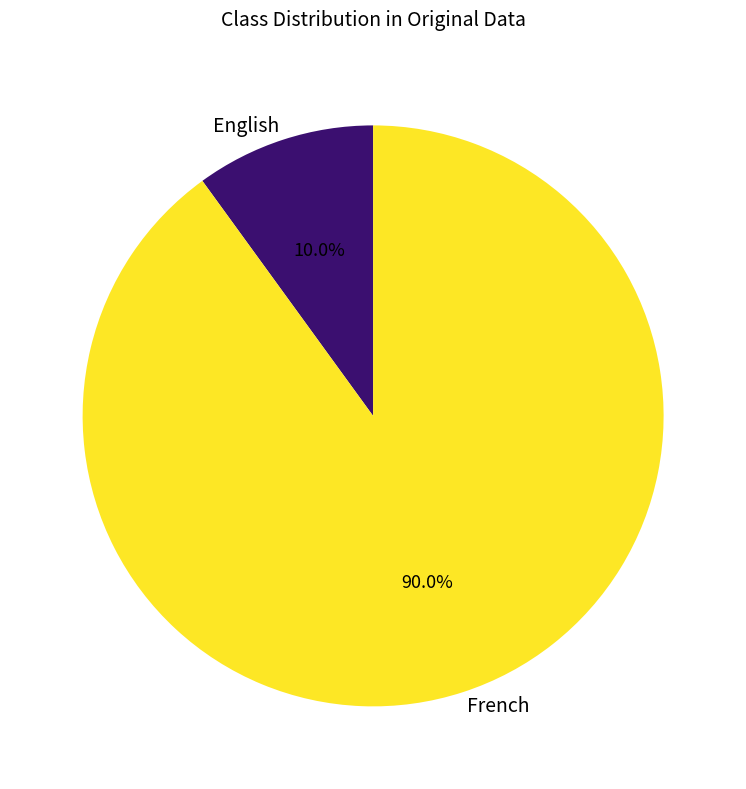

What is the smallest slice in the pie chart?

English